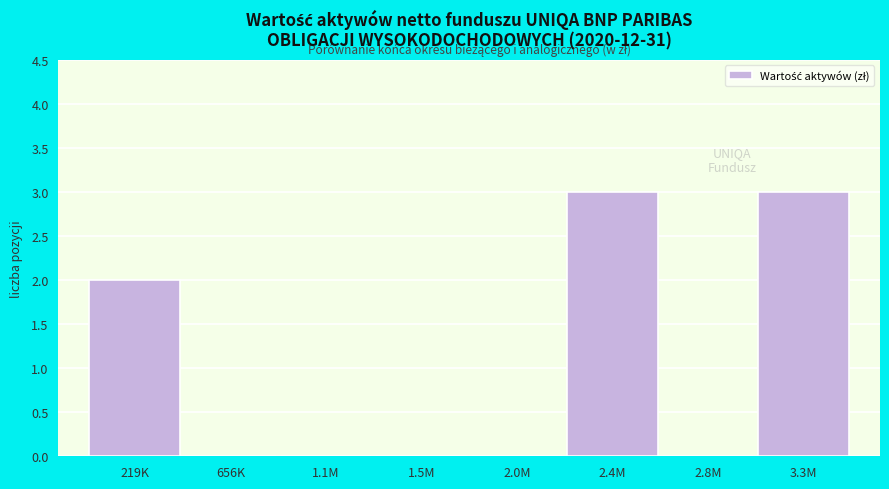

Reading right to left, what are all the values shown in this chart?

3.3M=3	2.8M=0	2.4M=3	2.0M=0	1.5M=0	1.1M=0	656K=0	219K=2